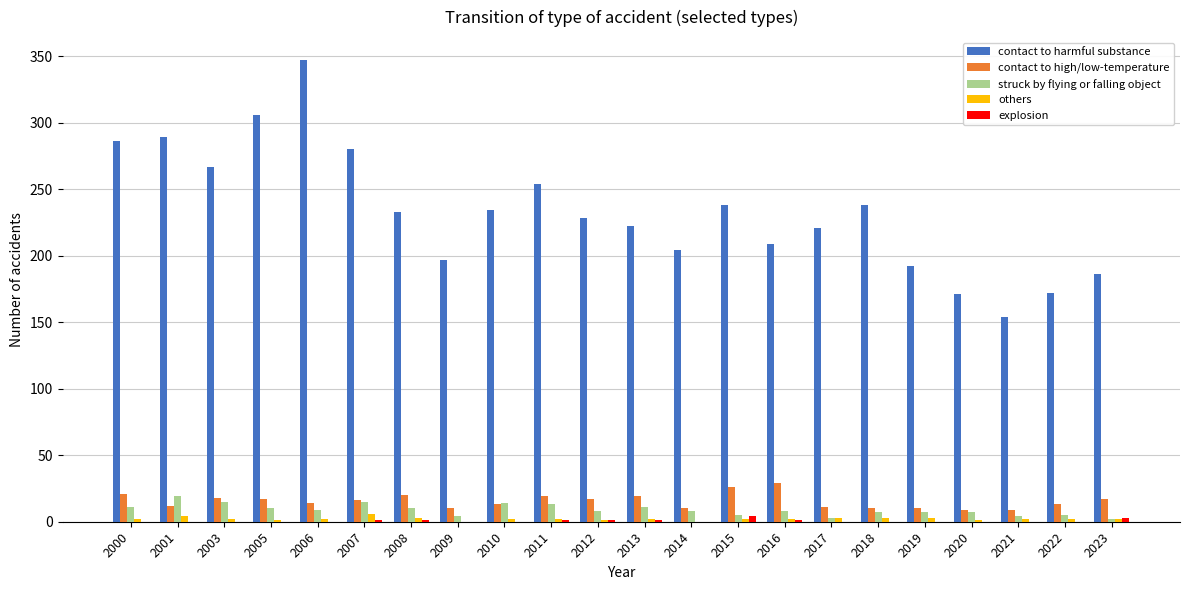

Is the value of contact to high/low-temperature at 2014 greater than the value of explosion at 2005?

Yes